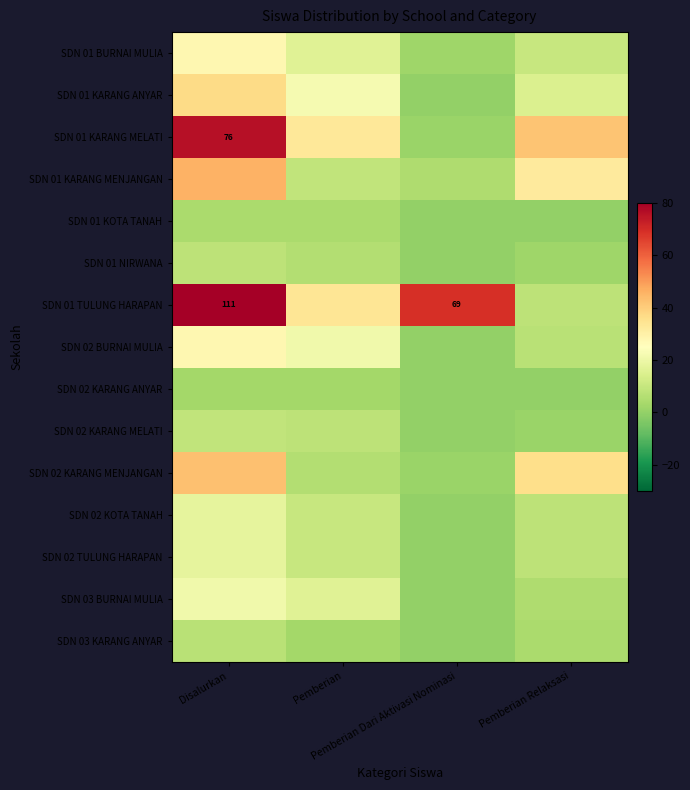

At which label is SDN 01 NIRWANA closest to 4?

Pemberian